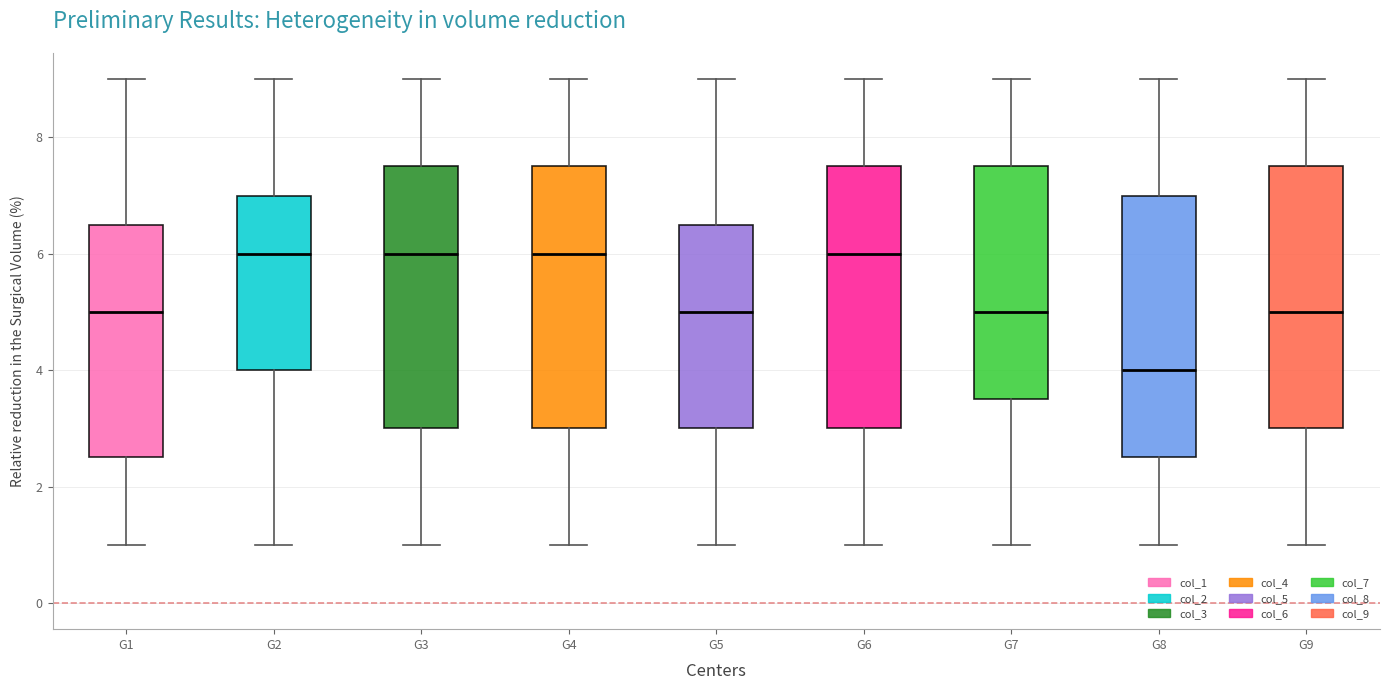

Reading left to right, read every box against the y-axis: the position of its median line, the range the box covers, and the ends of its whiskers. The values are not printed on the chart, so give them approximately, as read against the axis.

G1: median 5.0, box 2.6 to 6.6, whiskers 1.0 to 9.0
G2: median 6.0, box 4.0 to 7.0, whiskers 1.0 to 9.0
G3: median 6.0, box 3.0 to 7.6, whiskers 1.0 to 9.0
G4: median 6.0, box 3.0 to 7.6, whiskers 1.0 to 9.0
G5: median 5.0, box 3.0 to 6.6, whiskers 1.0 to 9.0
G6: median 6.0, box 3.0 to 7.6, whiskers 1.0 to 9.0
G7: median 5.0, box 3.6 to 7.6, whiskers 1.0 to 9.0
G8: median 4.0, box 2.6 to 7.0, whiskers 1.0 to 9.0
G9: median 5.0, box 3.0 to 7.6, whiskers 1.0 to 9.0